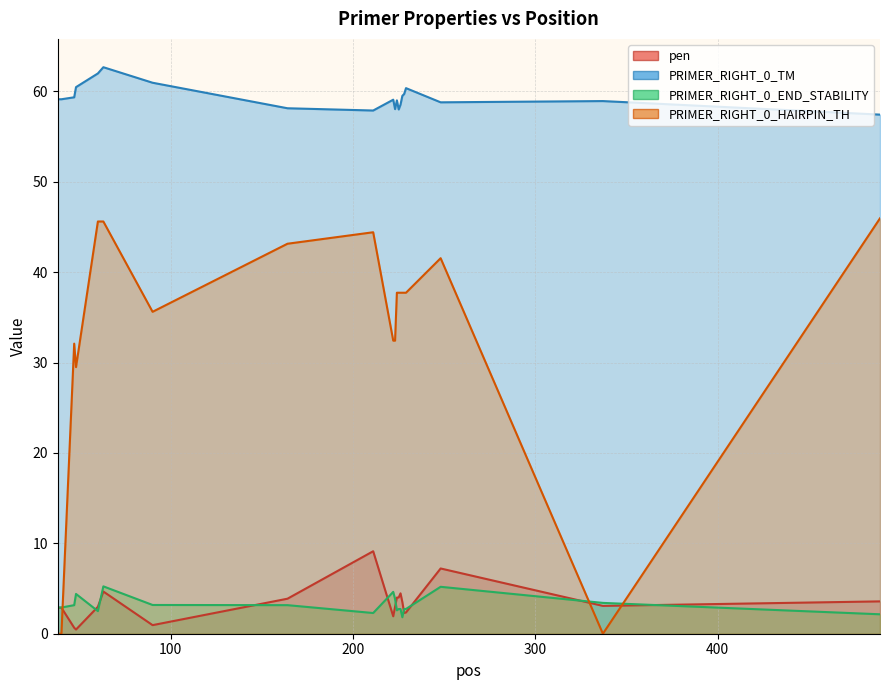

What is the value of the pen point at the 17th from the left?

2.4